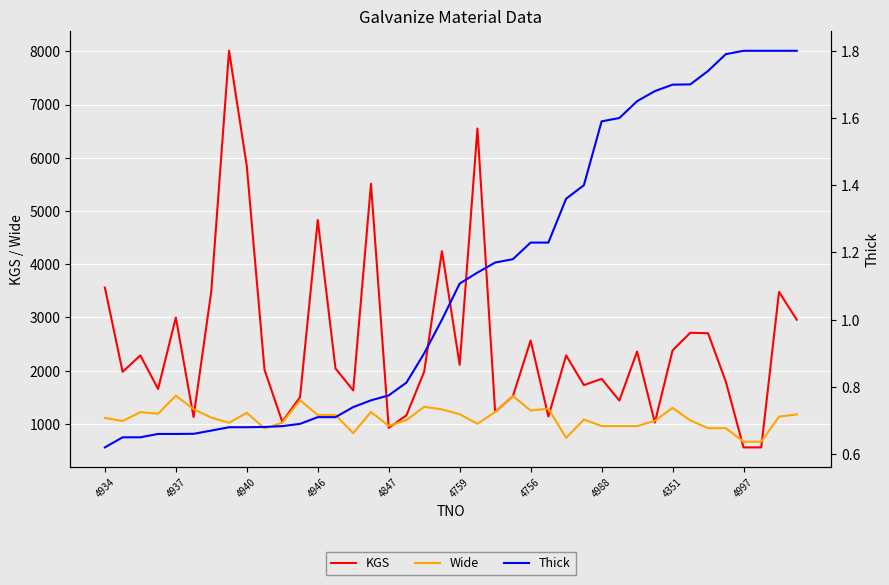

Count the number of data series in this chart.

3